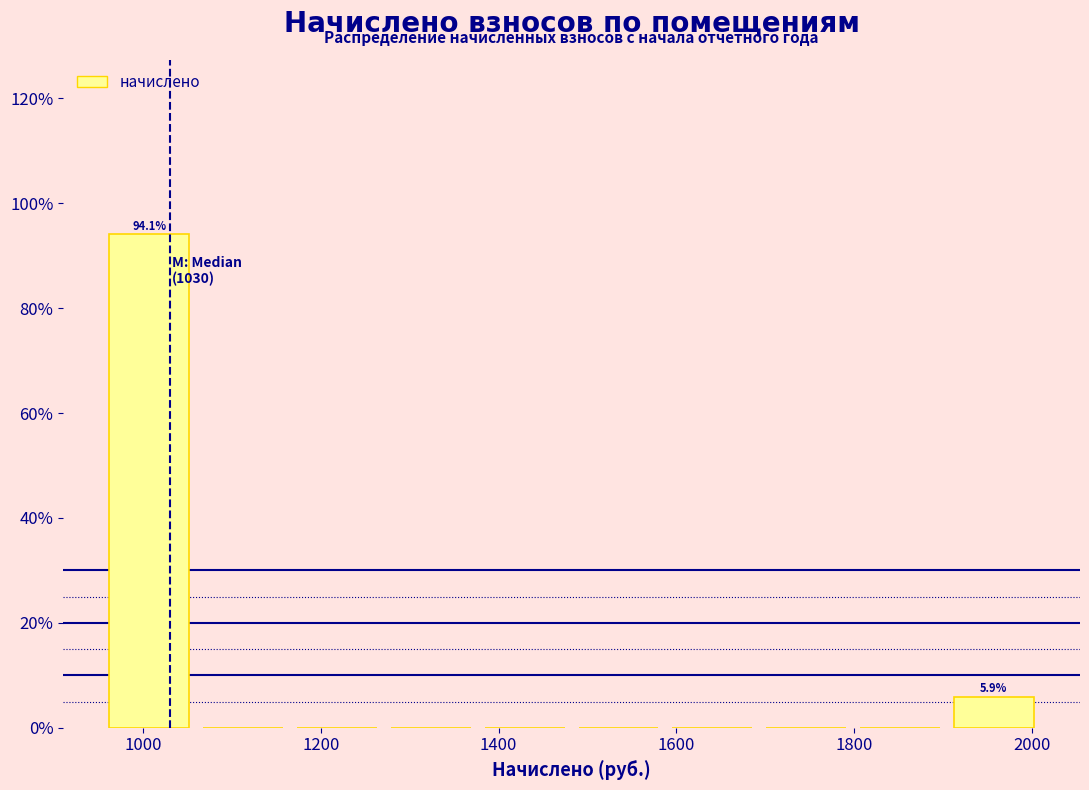

Which range on the x-axis has the tallest bar?

960 to 1060